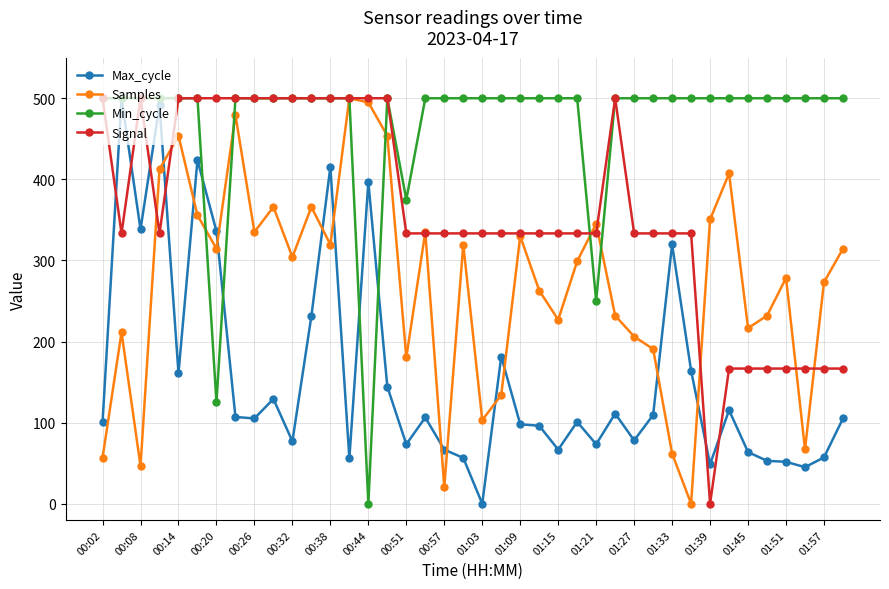

Which series has the largest total across all categories?

Min_cycle